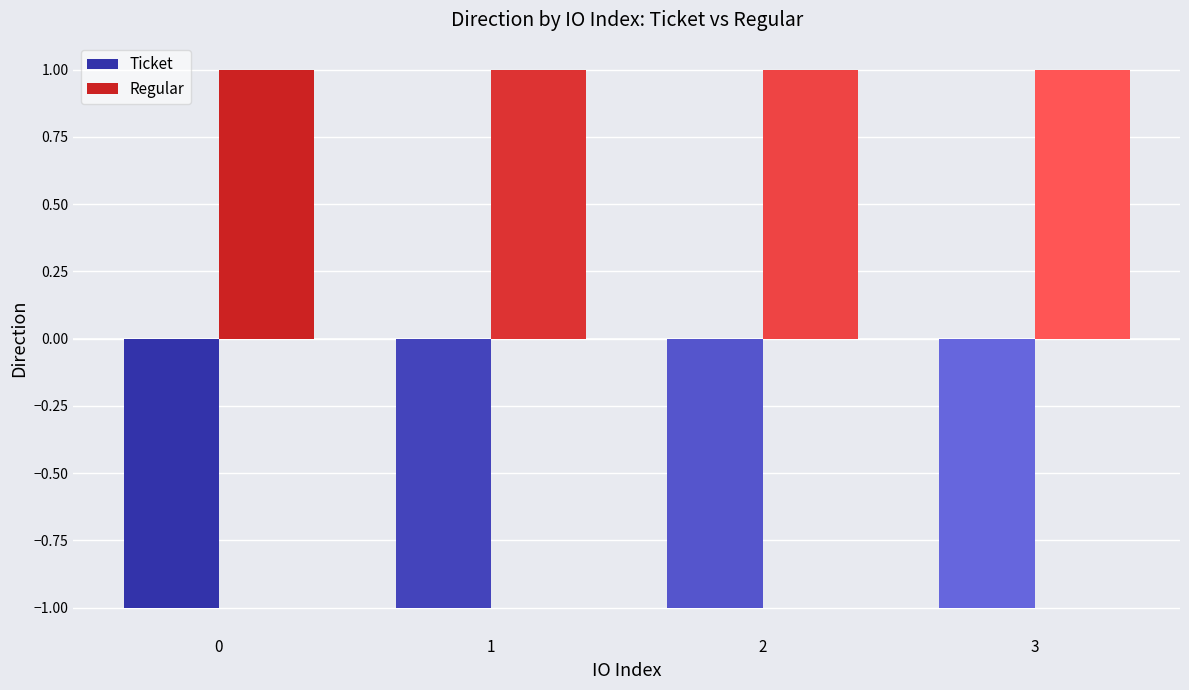

Reading left to right, what are all the values shown in this chart?

Ticket: 0=-1	1=-1	2=-1	3=-1
Regular: 0=1	1=1	2=1	3=1